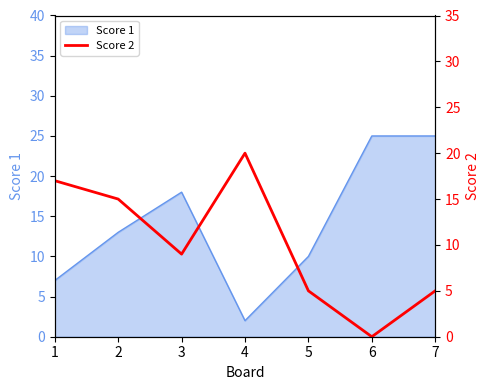

The Score 1 series shows 7 at 1. True or false?

True